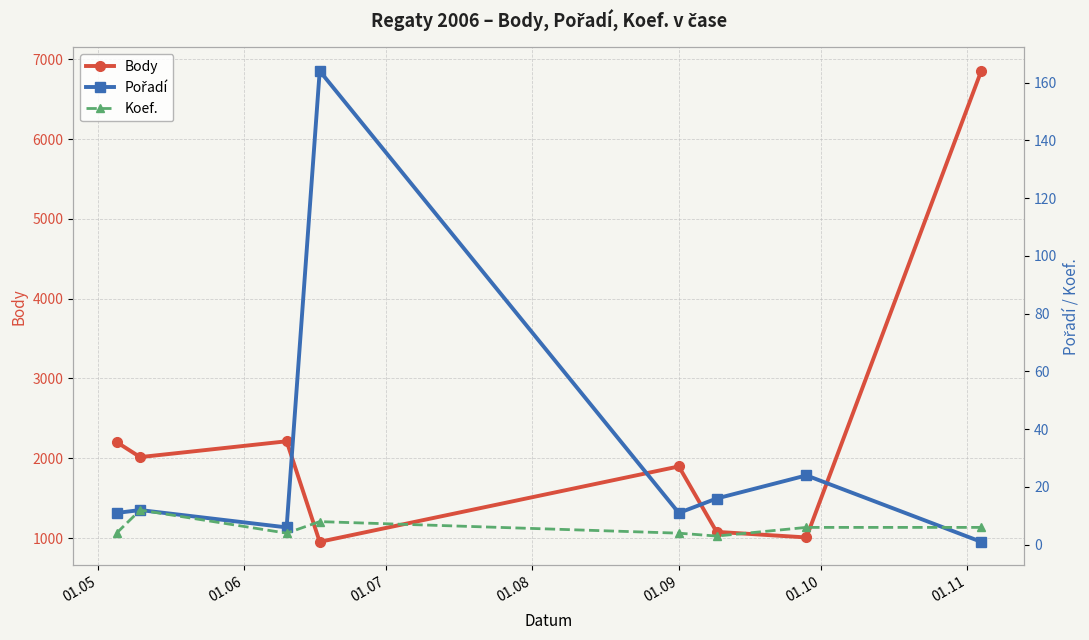

How many data points in Koef. are less than 6?

4